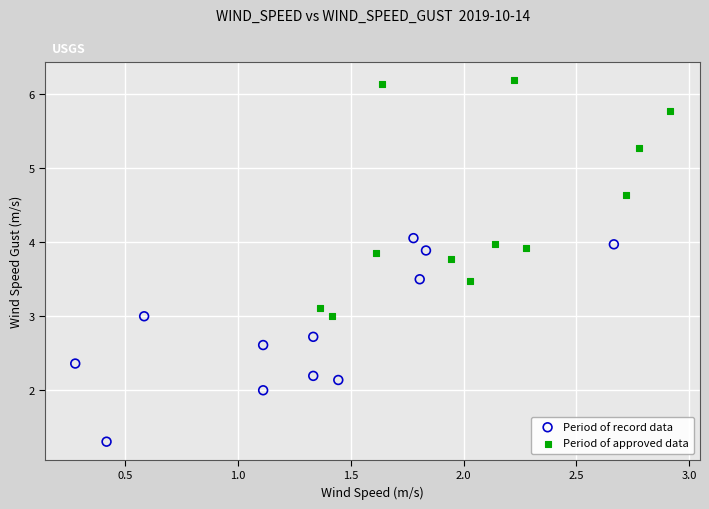

Which series reaches the maximum Y coordinate?

Period of approved data